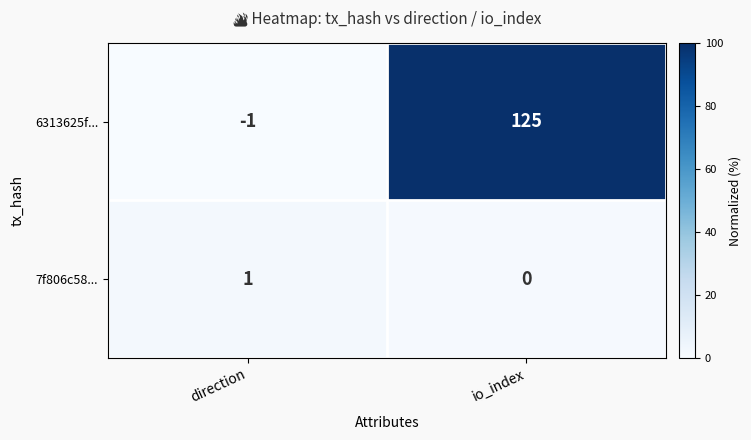

Is it true that 7f806c58... equals 0 at io_index?

True